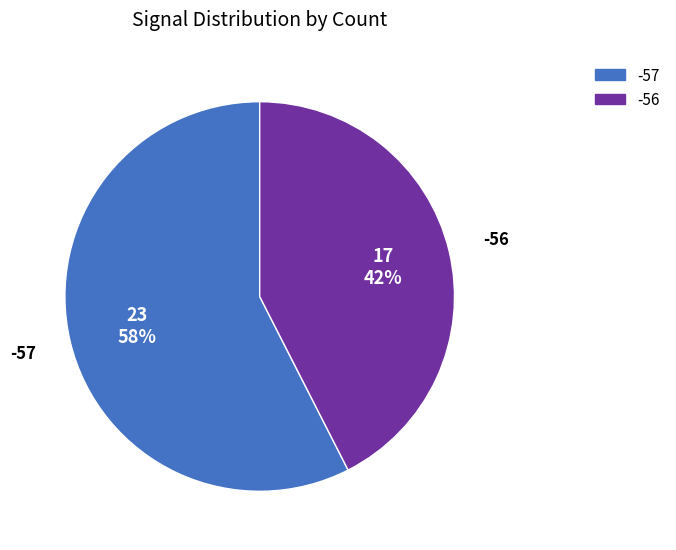

To the nearest percent, what is the average slice percentage?

50%